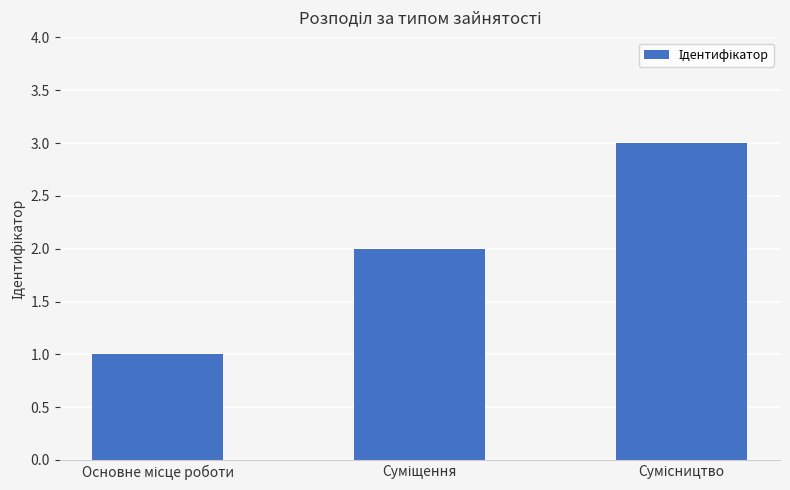

What is the average value?

2